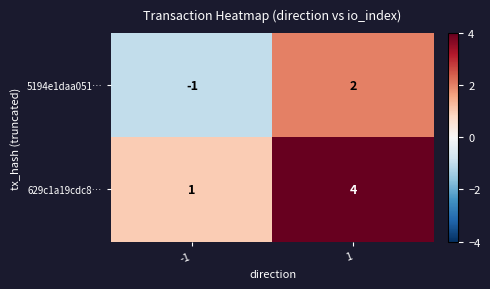

List the series in order of their overall mean, lowest first.

5194e1daa051…, 629c1a19cdc8…